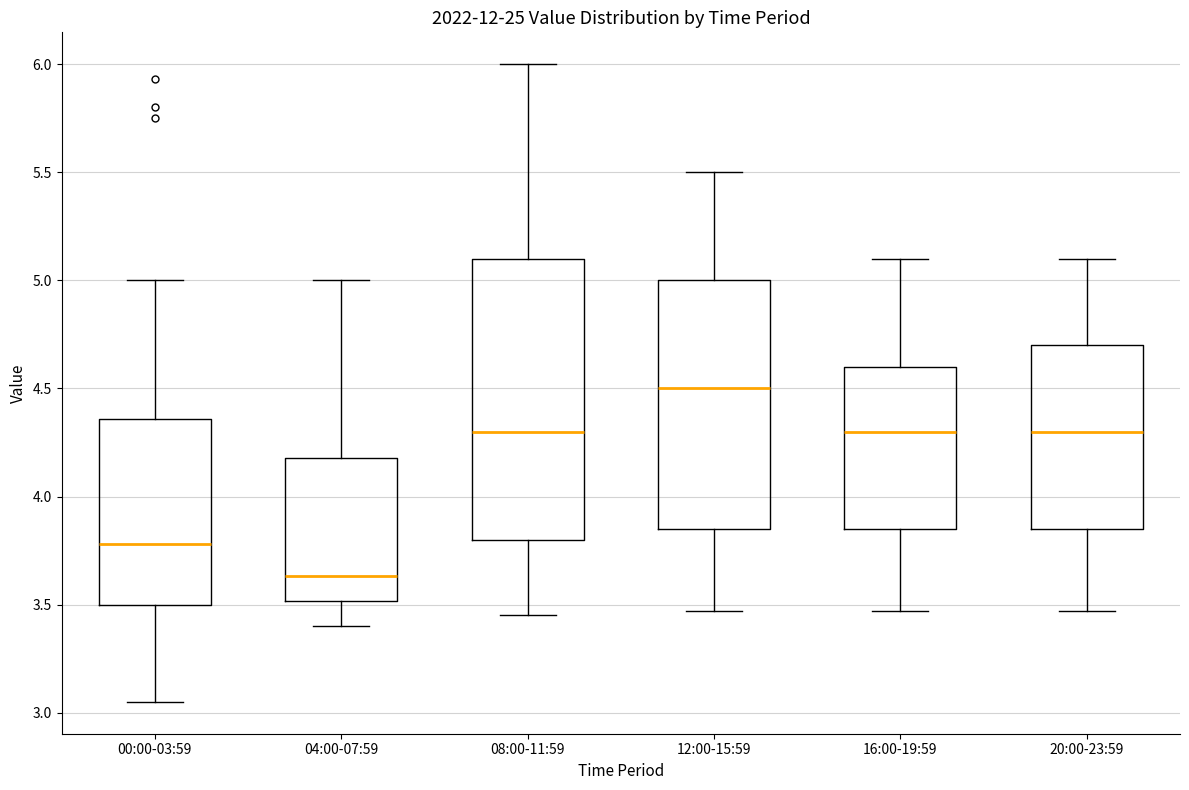

Reading left to right, read every box against the y-axis: the position of its median line, the range the box covers, and the ends of its whiskers. The values are not printed on the chart, so give them approximately, as read against the axis.

00:00-03:59: median 3.80, box 3.50 to 4.35, whiskers 3.05 to 5.00
04:00-07:59: median 3.65, box 3.50 to 4.20, whiskers 3.40 to 5.00
08:00-11:59: median 4.30, box 3.80 to 5.10, whiskers 3.45 to 6.00
12:00-15:59: median 4.50, box 3.85 to 5.00, whiskers 3.45 to 5.50
16:00-19:59: median 4.30, box 3.85 to 4.60, whiskers 3.45 to 5.10
20:00-23:59: median 4.30, box 3.85 to 4.70, whiskers 3.45 to 5.10